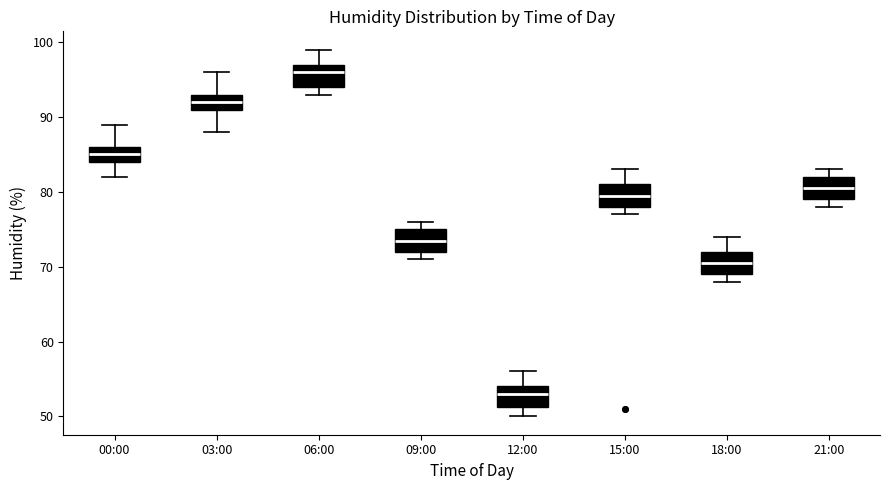

Where does the upper whisker of the box for 03:00 end on the y-axis? The values are not printed on the chart, so give them approximately, as read against the axis.

96